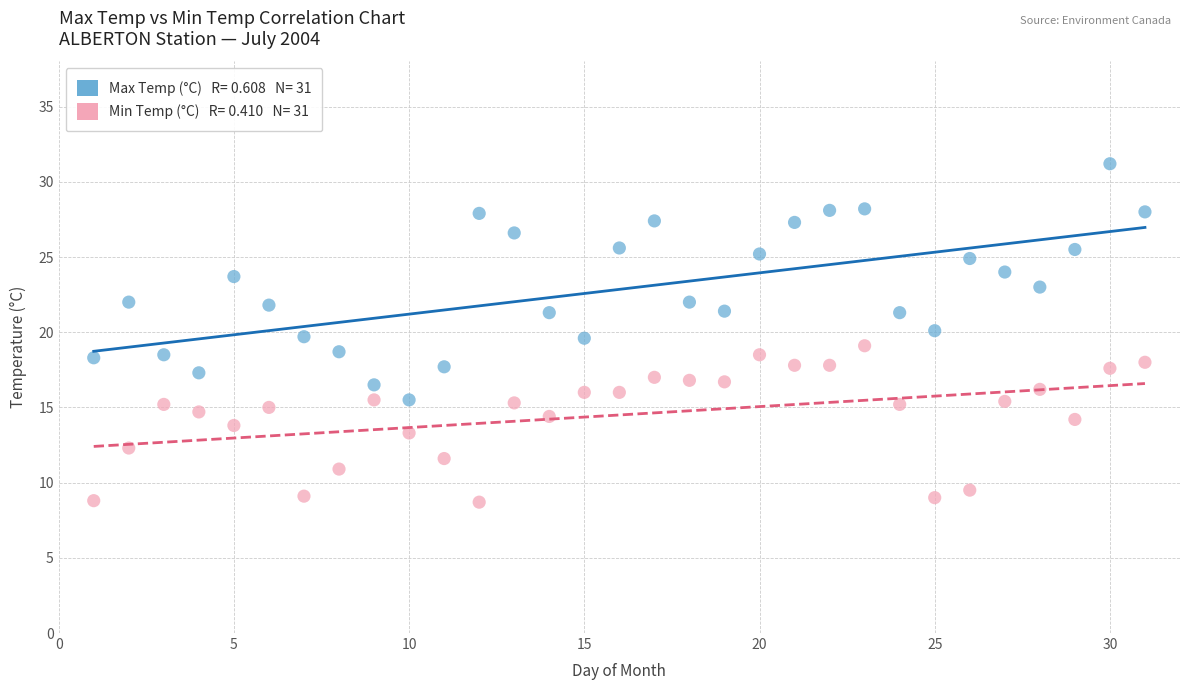

Across all data points, what is the range of Y values (max minus min)?

22.5